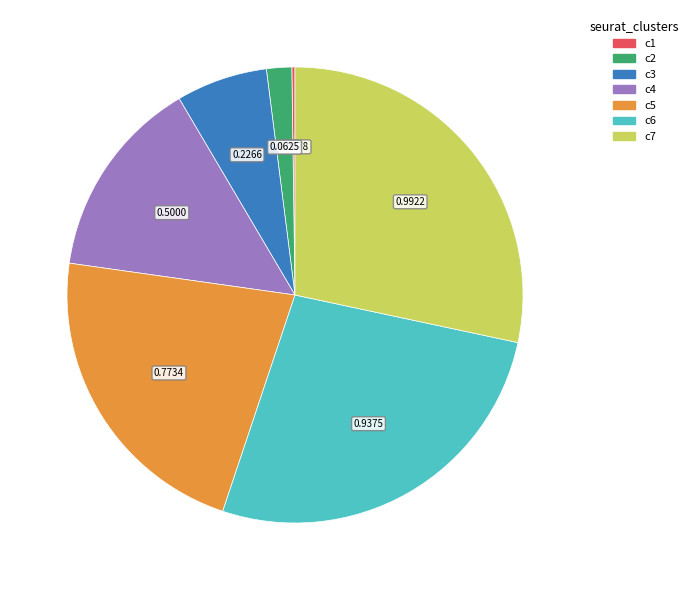

Is there any slice that represents more than half of the pie?

No